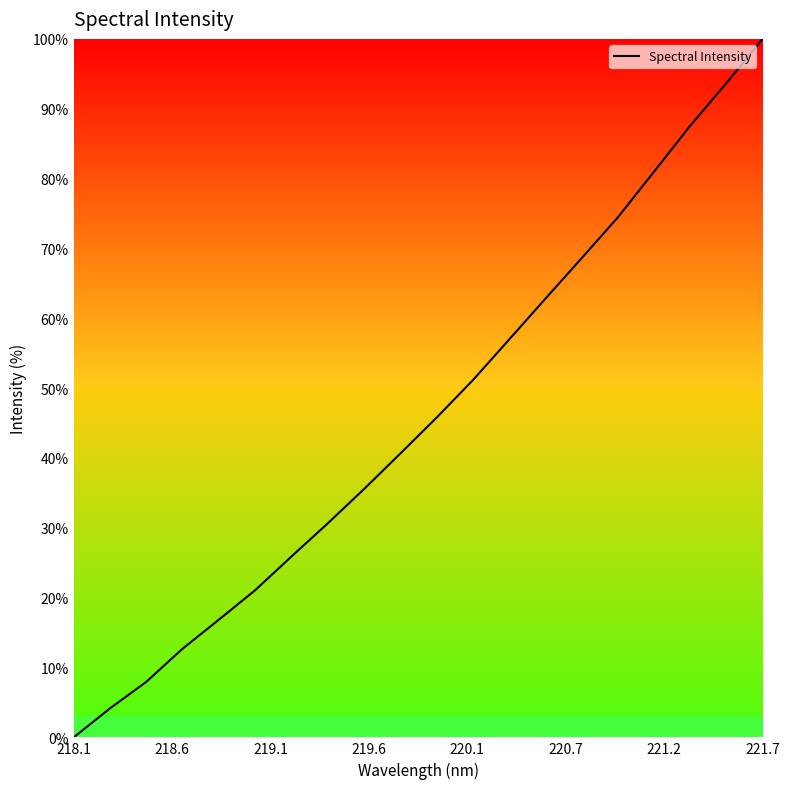

What is the difference between the maximum and minimum values?

100.0